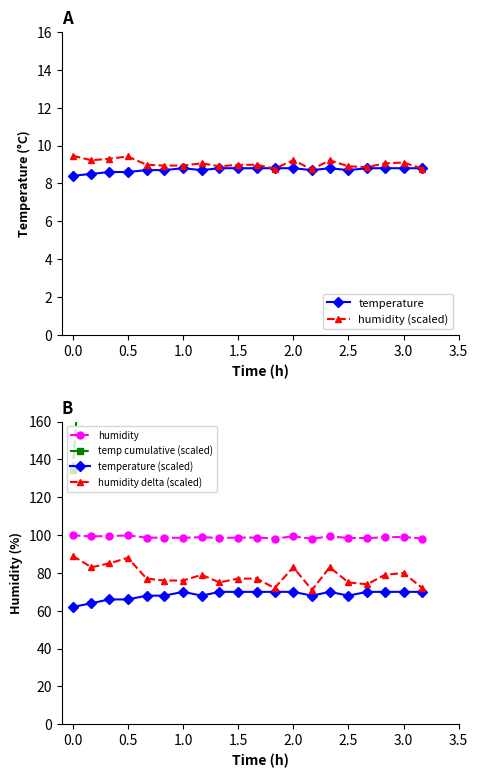

What is the value of the humidity delta (scaled) point at the 10th from the left?

77.0